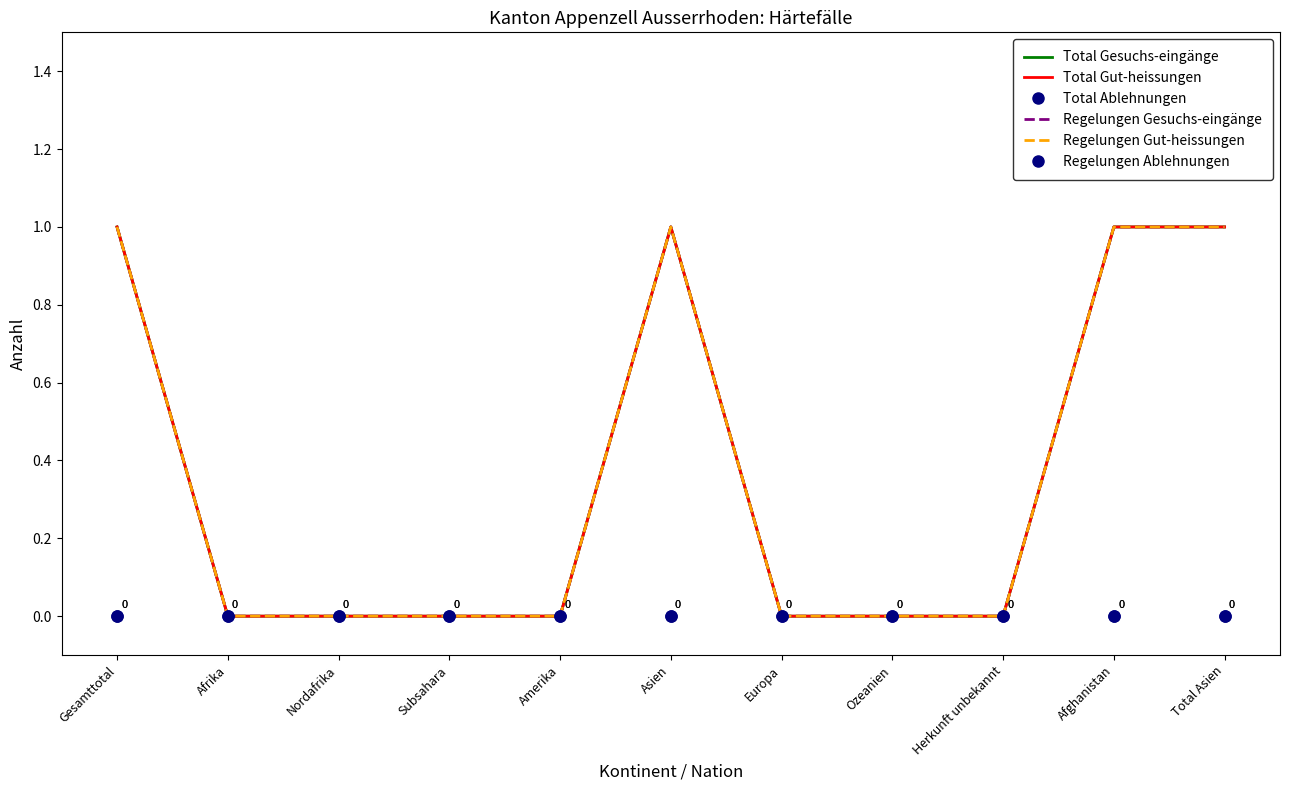

What is the difference between the Regelungen Gesuchs-eingänge values at Total Asien and Subsahara?

1